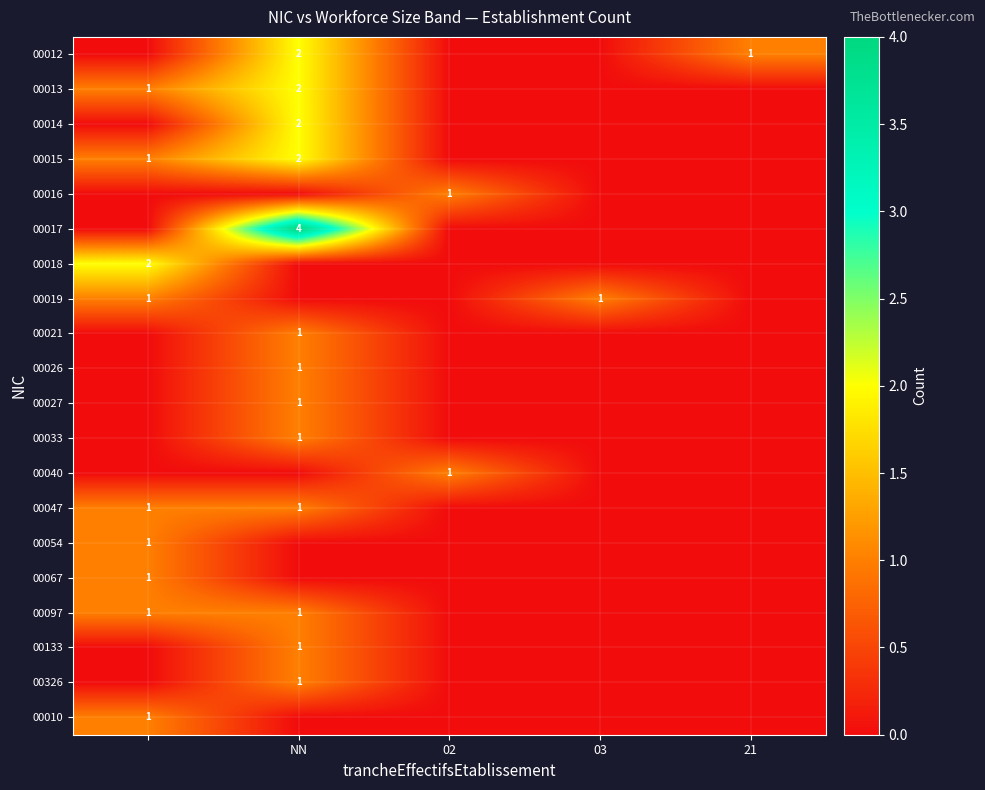

The value of 00014 at 02 is -1. True or false?

False